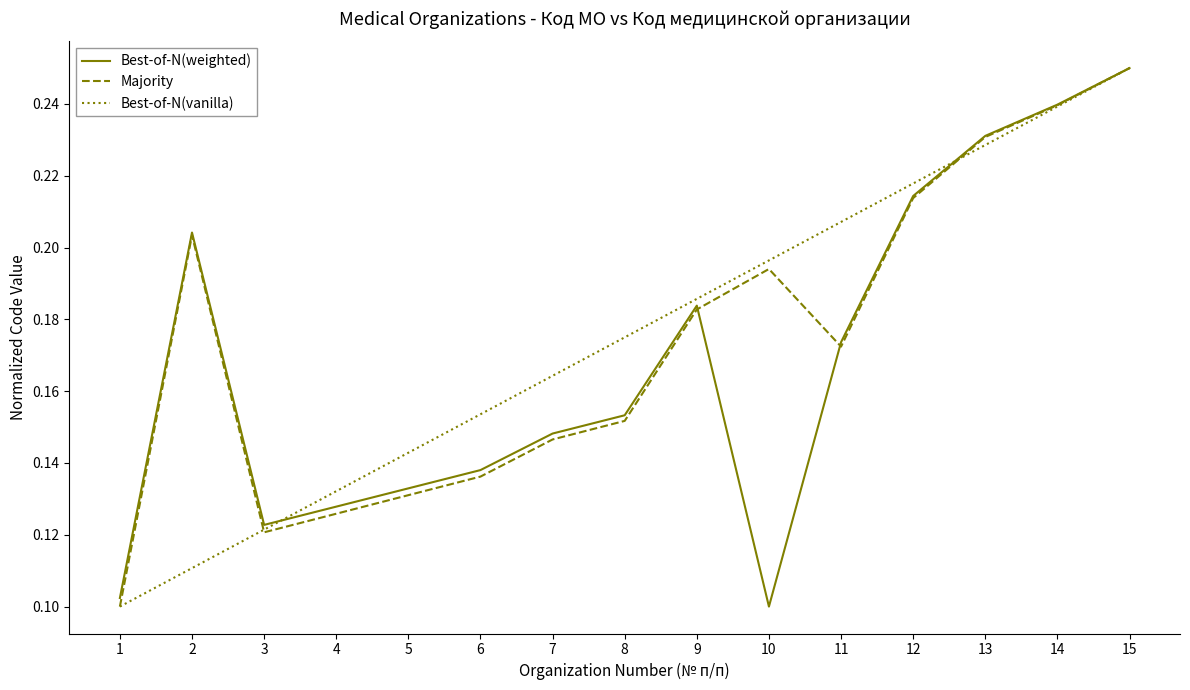

The value of Majority at 4 is 0.1. True or false?

True